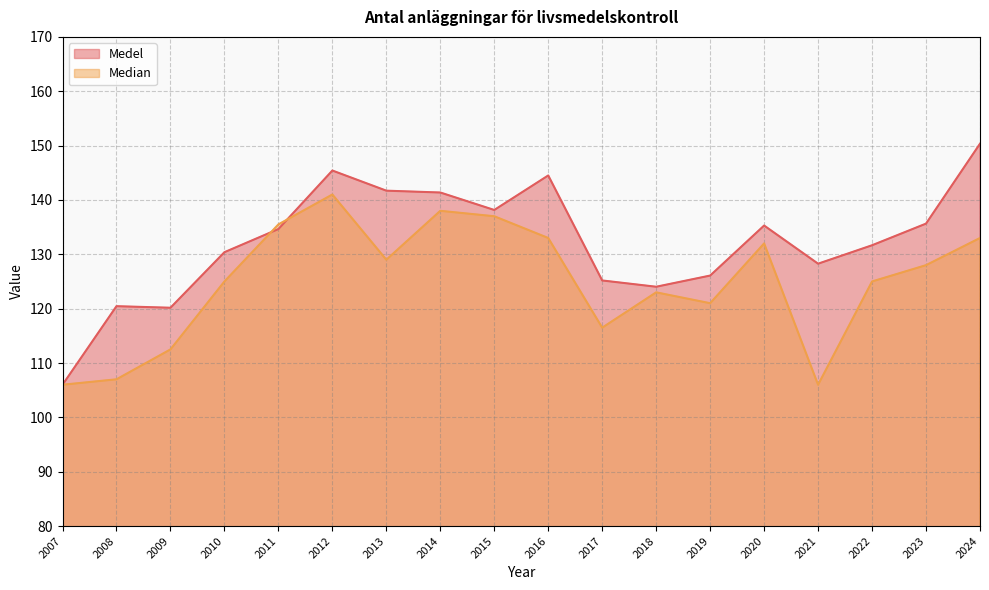

How many lines are shown in the chart?

2